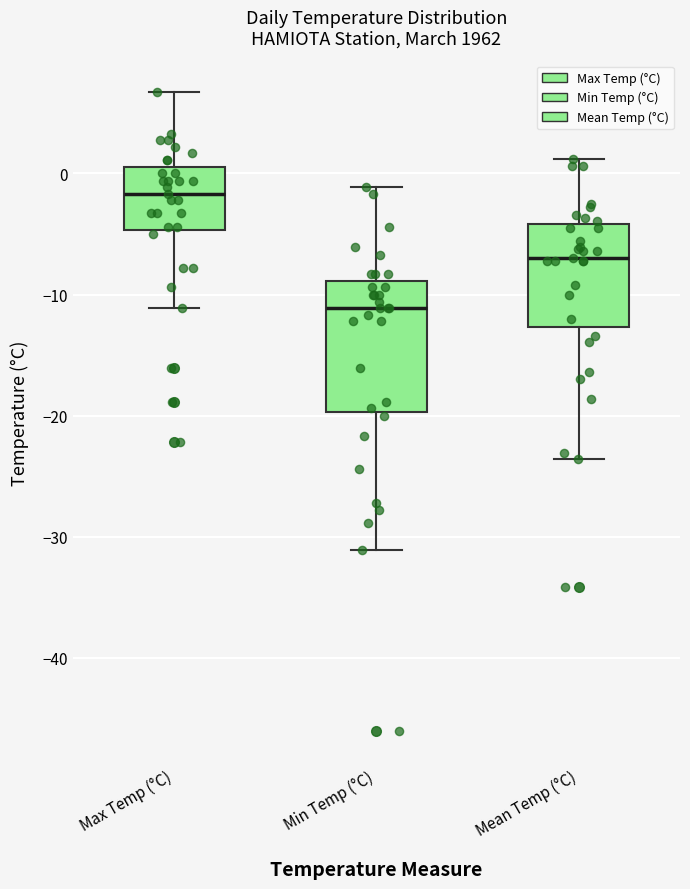

Which box's median line is the lowest?

Min Temp (°C)